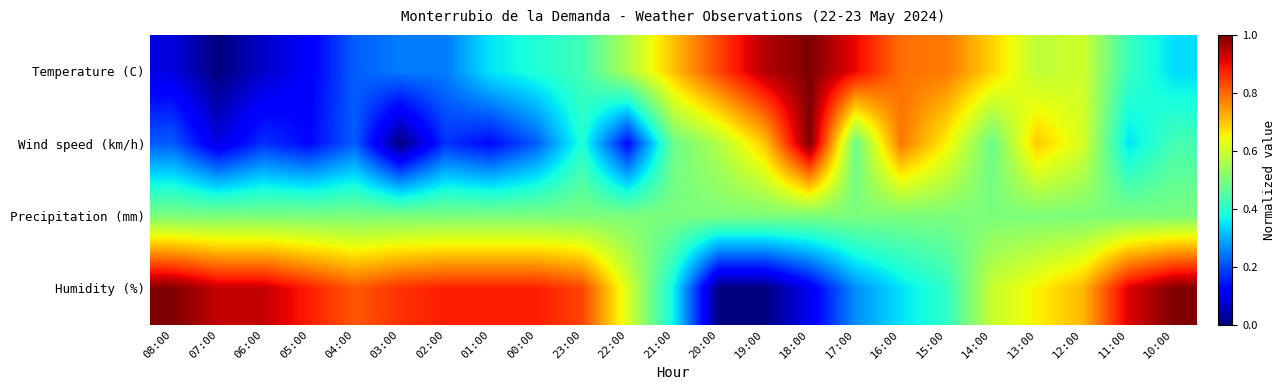

Reading left to right, transcribe all the data shown in this chart.

Temperature (C): 08:00=0.1	07:00=0.0	06:00=0.1	05:00=0.1	04:00=0.2	03:00=0.2	02:00=0.2	01:00=0.4	00:00=0.4	23:00=0.4	22:00=0.6	21:00=0.7	20:00=0.8	19:00=1.0	18:00=1.0	17:00=0.9	16:00=0.8	15:00=0.8	14:00=0.7	13:00=0.6	12:00=0.6	11:00=0.4	10:00=0.3
Wind speed (km/h): 08:00=0.2	07:00=0.1	06:00=0.2	05:00=0.1	04:00=0.2	03:00=0.0	02:00=0.2	01:00=0.1	00:00=0.2	23:00=0.4	22:00=0.1	21:00=0.5	20:00=0.6	19:00=0.7	18:00=1.0	17:00=0.5	16:00=0.8	15:00=0.7	14:00=0.5	13:00=0.7	12:00=0.6	11:00=0.3	10:00=0.4
Precipitation (mm): 08:00=0.5	07:00=0.5	06:00=0.5	05:00=0.5	04:00=0.5	03:00=0.5	02:00=0.5	01:00=0.5	00:00=0.5	23:00=0.5	22:00=0.5	21:00=0.5	20:00=0.5	19:00=0.5	18:00=0.5	17:00=0.5	16:00=0.5	15:00=0.5	14:00=0.5	13:00=0.5	12:00=0.5	11:00=0.5	10:00=0.5
Humidity (%): 08:00=1.0	07:00=0.9	06:00=0.9	05:00=0.9	04:00=0.8	03:00=0.9	02:00=0.9	01:00=0.9	00:00=0.9	23:00=0.8	22:00=0.6	21:00=0.4	20:00=0.0	19:00=0.0	18:00=0.1	17:00=0.3	16:00=0.3	15:00=0.4	14:00=0.6	13:00=0.7	12:00=0.7	11:00=0.9	10:00=1.0